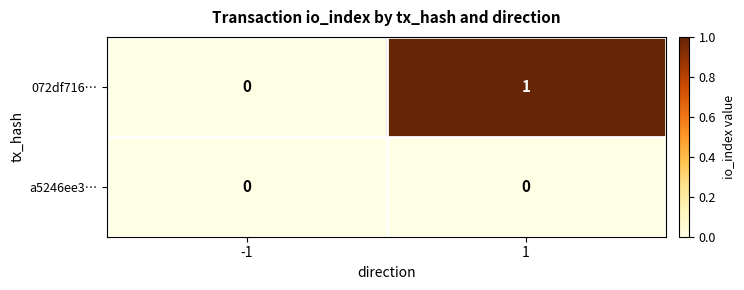

Count the number of data series in this chart.

2